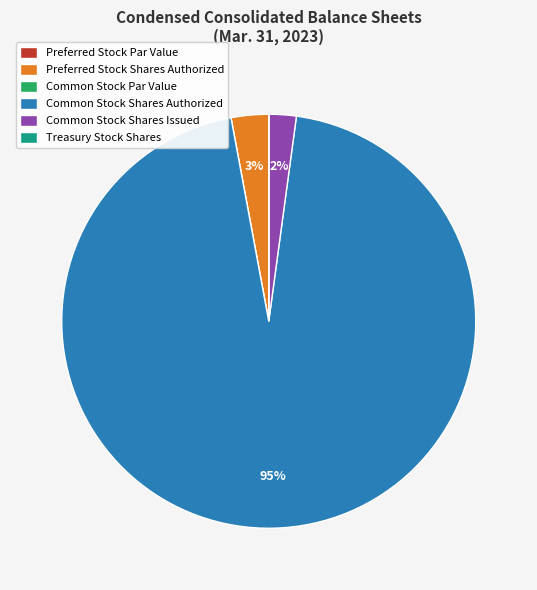

True or false: Common Stock Shares Issued accounts for 2% of the total.

True